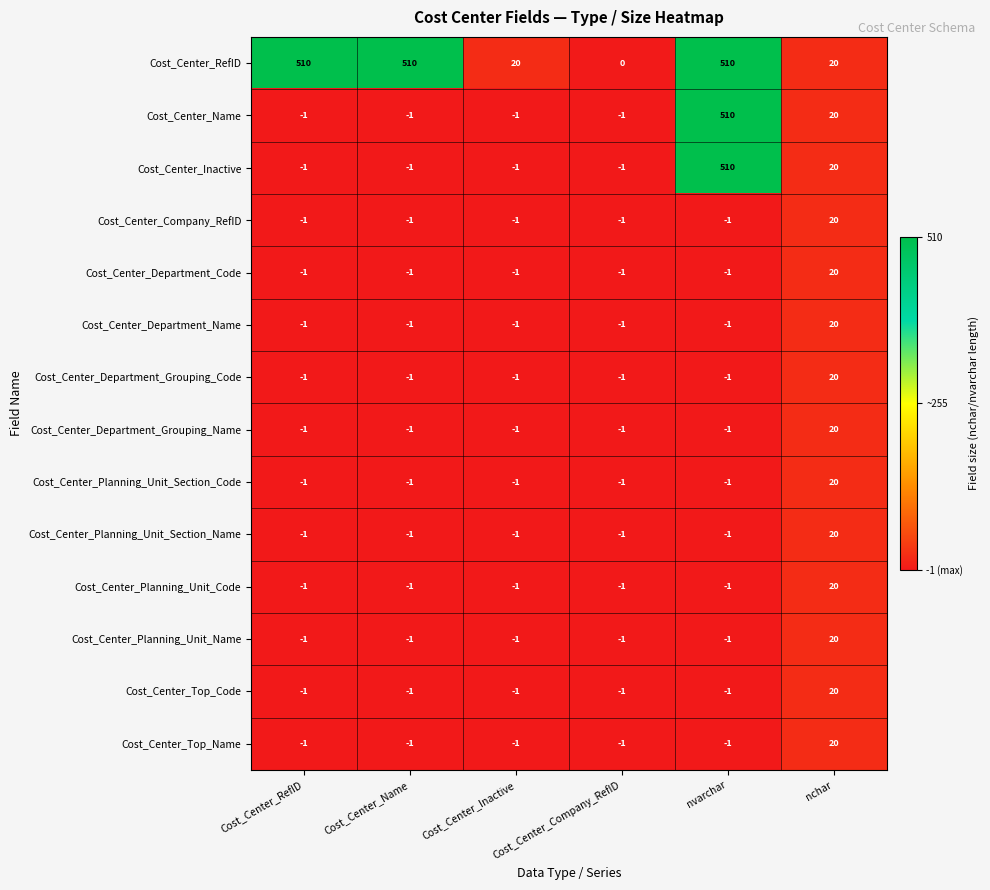

What is the highest value of the Cost_Center_Company_RefID series?

20